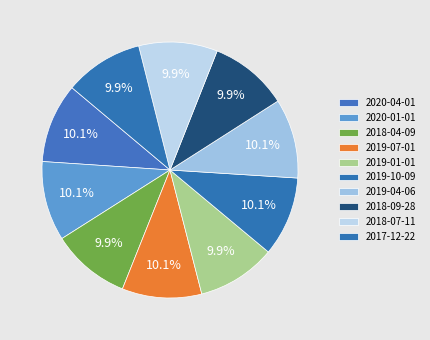

To the nearest percent, what is the combined percentage of 2018-07-11 and 2017-12-22?

20%